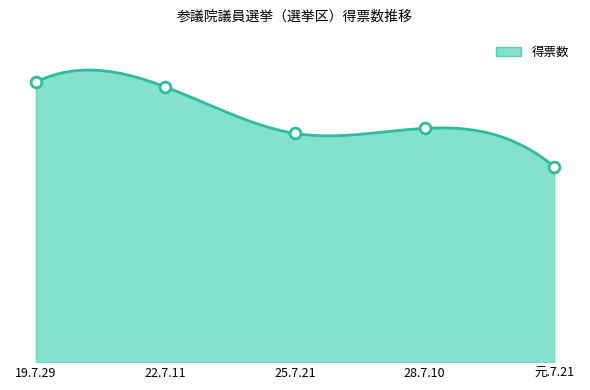

Approximately how many times larger is the value at 元.7.21 compared to 22.7.11?

0.7